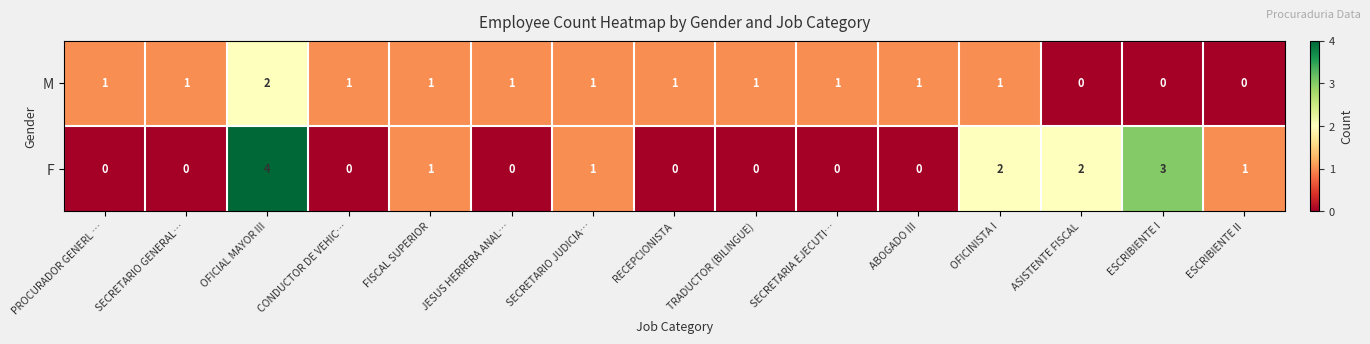

List the series in order of their overall mean, lowest first.

M, F